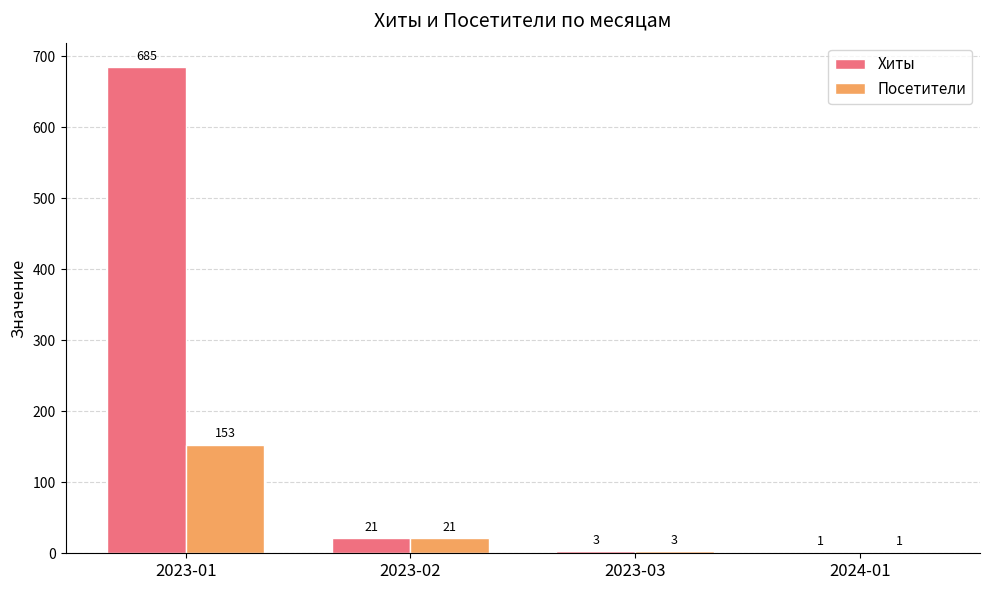

Reading left to right, what are all the values shown in this chart?

Хиты: 2023-01=685	2023-02=21	2023-03=3	2024-01=1
Посетители: 2023-01=153	2023-02=21	2023-03=3	2024-01=1